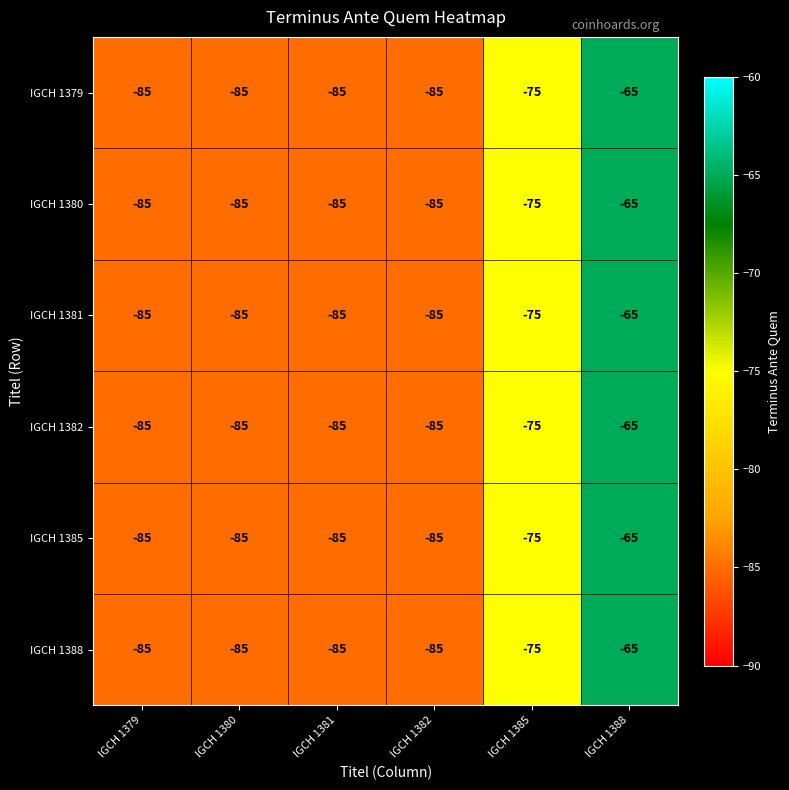

True or false: IGCH 1381 has a value of -85 at IGCH 1382.

True